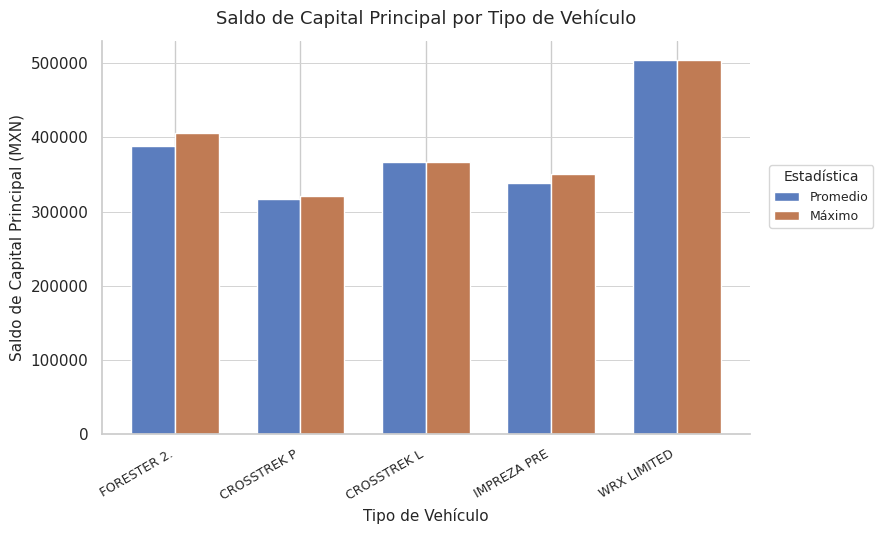

Reading left to right, what are all the values shown in this chart?

Promedio: 387899.5	317307.3	367398.7	338677.7	504254.6
Máximo: 405577.4	320973.9	367398.7	351210.9	504254.6